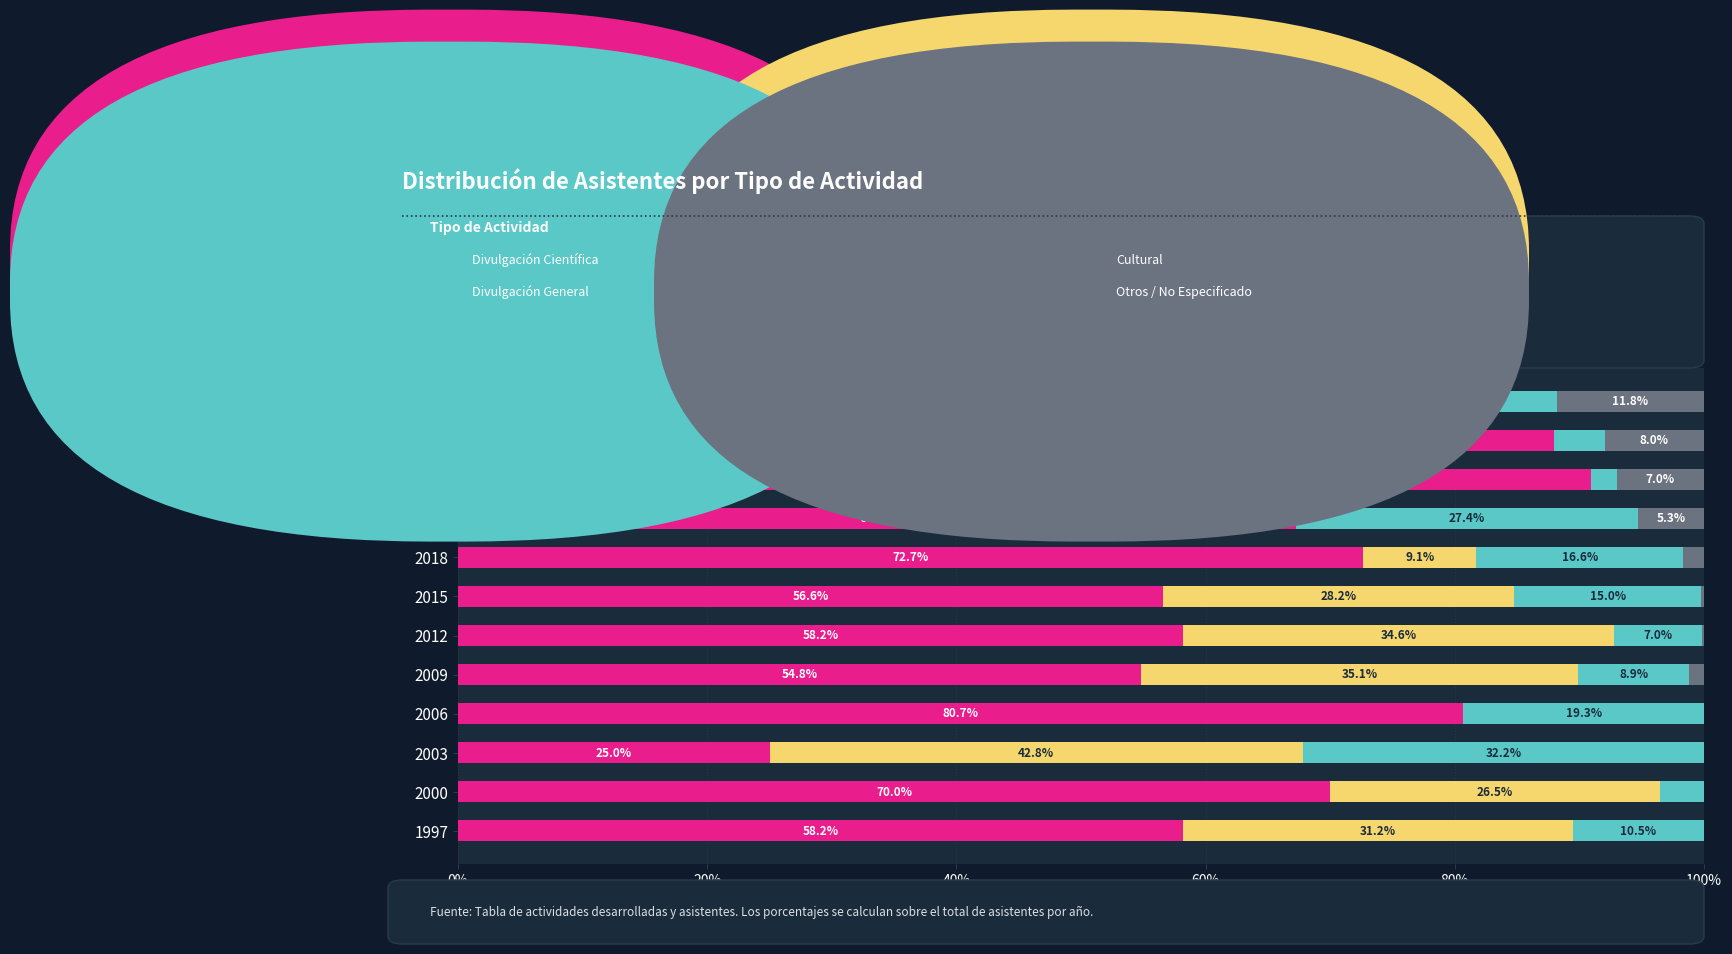

What is the total value across all series at 2006?

100.0